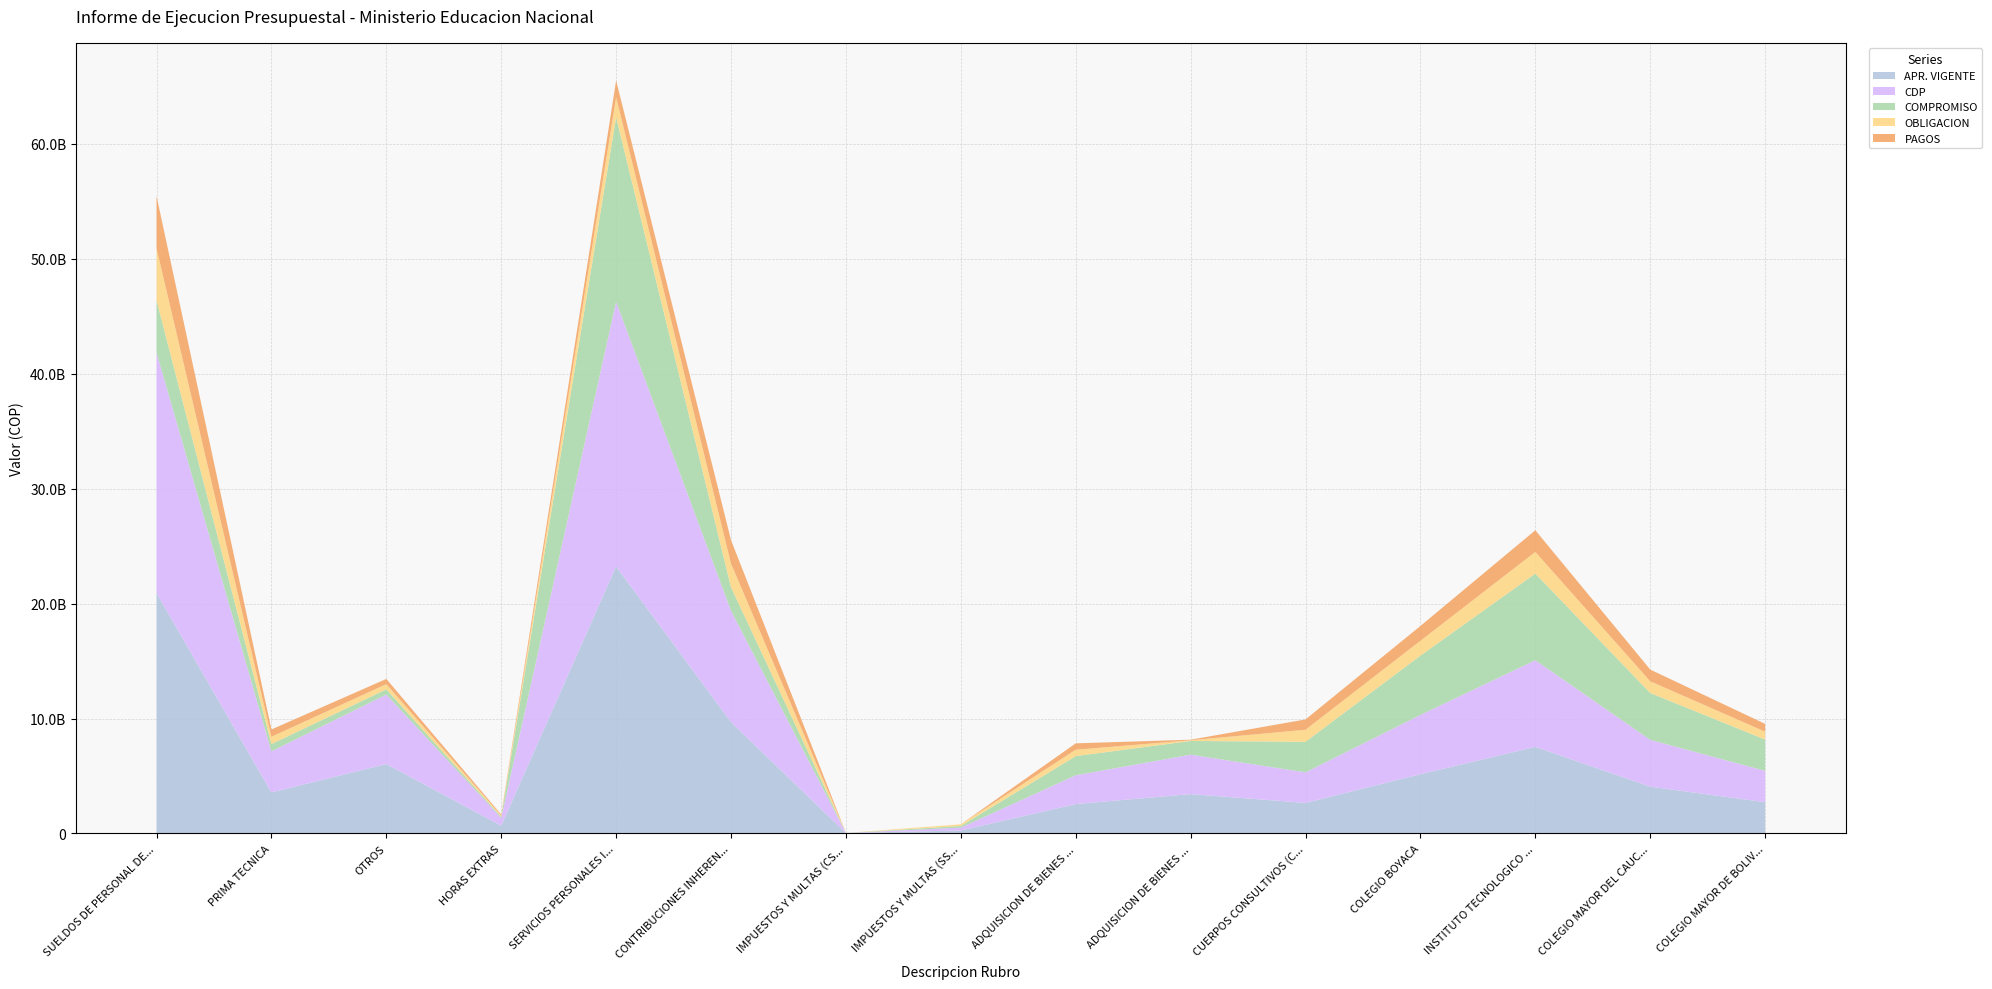

Reading left to right, extract all data points from this chart.

APR. VIGENTE: SUELDOS DE PERSONAL DE NOMINA=20915215596	PRIMA TECNICA=3571961322	OTROS=6041213398	HORAS EXTRAS=678008308	SERVICIOS PERSONALES INDIRECTOS=23224443573	CONTRIBUCIONES INHERENTES A LA NOMINA=9685685735	IMPUESTOS Y MULTAS (CSF)=43557272	IMPUESTOS Y MULTAS (SSF)=261232864	ADQUISICION DE BIENES Y SERVICIOS (CSF)=2558585678	ADQUISICION DE BIENES Y SERVICIOS (SSF)=3428139801	CUERPOS CONSULTIVOS (CSF)=2658730524	COLEGIO BOYACA=5156525752	INSTITUTO TECNOLOGICO PASCUAL BRAVO=7534499962	COLEGIO MAYOR DEL CAUCA=4072995346	COLEGIO MAYOR DE BOLIVAR=2723565793
CDP: SUELDOS DE PERSONAL DE NOMINA=20915215596	PRIMA TECNICA=3571961322	OTROS=6041213398	HORAS EXTRAS=678008308	SERVICIOS PERSONALES INDIRECTOS=23021163792	CONTRIBUCIONES INHERENTES A LA NOMINA=9685685735	IMPUESTOS Y MULTAS (CSF)=1274000	IMPUESTOS Y MULTAS (SSF)=249000000	ADQUISICION DE BIENES Y SERVICIOS (CSF)=2504441693	ADQUISICION DE BIENES Y SERVICIOS (SSF)=3428139751	CUERPOS CONSULTIVOS (CSF)=2658730524	COLEGIO BOYACA=5156525752	INSTITUTO TECNOLOGICO PASCUAL BRAVO=7534499962	COLEGIO MAYOR DEL CAUCA=4072995346	COLEGIO MAYOR DE BOLIVAR=2723565793
COMPROMISO: SUELDOS DE PERSONAL DE NOMINA=4537075739	PRIMA TECNICA=633724848	OTROS=453379992	HORAS EXTRAS=97159645	SERVICIOS PERSONALES INDIRECTOS=16047797210	CONTRIBUCIONES INHERENTES A LA NOMINA=2047131970	IMPUESTOS Y MULTAS (CSF)=774000	IMPUESTOS Y MULTAS (SSF)=144142000	ADQUISICION DE BIENES Y SERVICIOS (CSF)=1666773395	ADQUISICION DE BIENES Y SERVICIOS (SSF)=1191033759	CUERPOS CONSULTIVOS (CSF)=2658730524	COLEGIO BOYACA=5156525752	INSTITUTO TECNOLOGICO PASCUAL BRAVO=7534499962	COLEGIO MAYOR DEL CAUCA=4072995346	COLEGIO MAYOR DE BOLIVAR=2723565793
OBLIGACION: SUELDOS DE PERSONAL DE NOMINA=4537075739	PRIMA TECNICA=633724848	OTROS=453379992	HORAS EXTRAS=97159645	SERVICIOS PERSONALES INDIRECTOS=1732809782	CONTRIBUCIONES INHERENTES A LA NOMINA=2046637870	IMPUESTOS Y MULTAS (CSF)=774000	IMPUESTOS Y MULTAS (SSF)=144142000	ADQUISICION DE BIENES Y SERVICIOS (CSF)=554918545	ADQUISICION DE BIENES Y SERVICIOS (SSF)=58689183	CUERPOS CONSULTIVOS (CSF)=1047579205	COLEGIO BOYACA=1289131437	INSTITUTO TECNOLOGICO PASCUAL BRAVO=1883624991	COLEGIO MAYOR DEL CAUCA=1018248837	COLEGIO MAYOR DE BOLIVAR=680891448
PAGOS: SUELDOS DE PERSONAL DE NOMINA=4537075739	PRIMA TECNICA=633724848	OTROS=453379992	HORAS EXTRAS=97159645	SERVICIOS PERSONALES INDIRECTOS=1458507507	CONTRIBUCIONES INHERENTES A LA NOMINA=2046637870	IMPUESTOS Y MULTAS (CSF)=774000	IMPUESTOS Y MULTAS (SSF)=0	ADQUISICION DE BIENES Y SERVICIOS (CSF)=554918545	ADQUISICION DE BIENES Y SERVICIOS (SSF)=51163174	CUERPOS CONSULTIVOS (CSF)=895851789	COLEGIO BOYACA=1289131437	INSTITUTO TECNOLOGICO PASCUAL BRAVO=1883624991	COLEGIO MAYOR DEL CAUCA=1018248837	COLEGIO MAYOR DE BOLIVAR=680891448